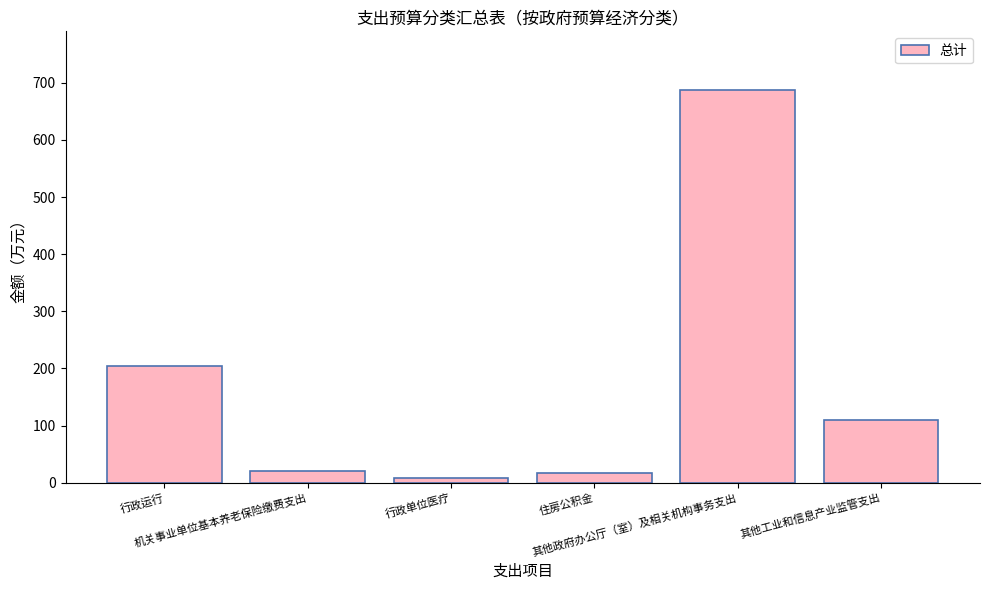

What is the minimum value shown in the chart?

8.9